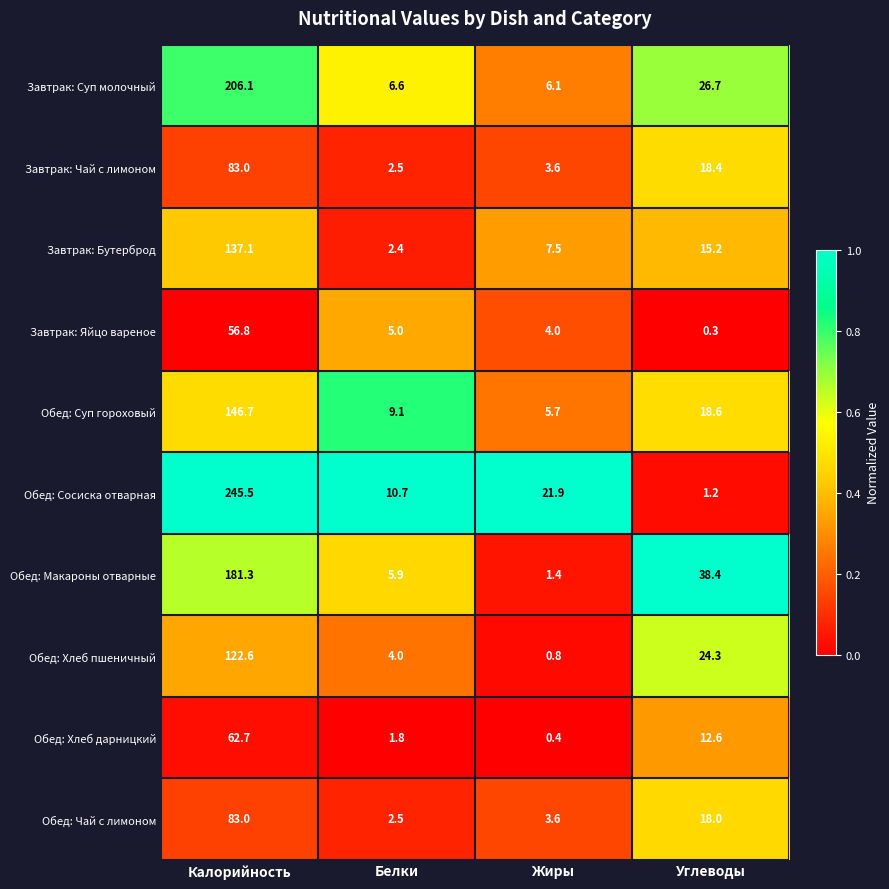

The value of Завтрак: Чай с лимоном at Белки is 2.5. True or false?

True